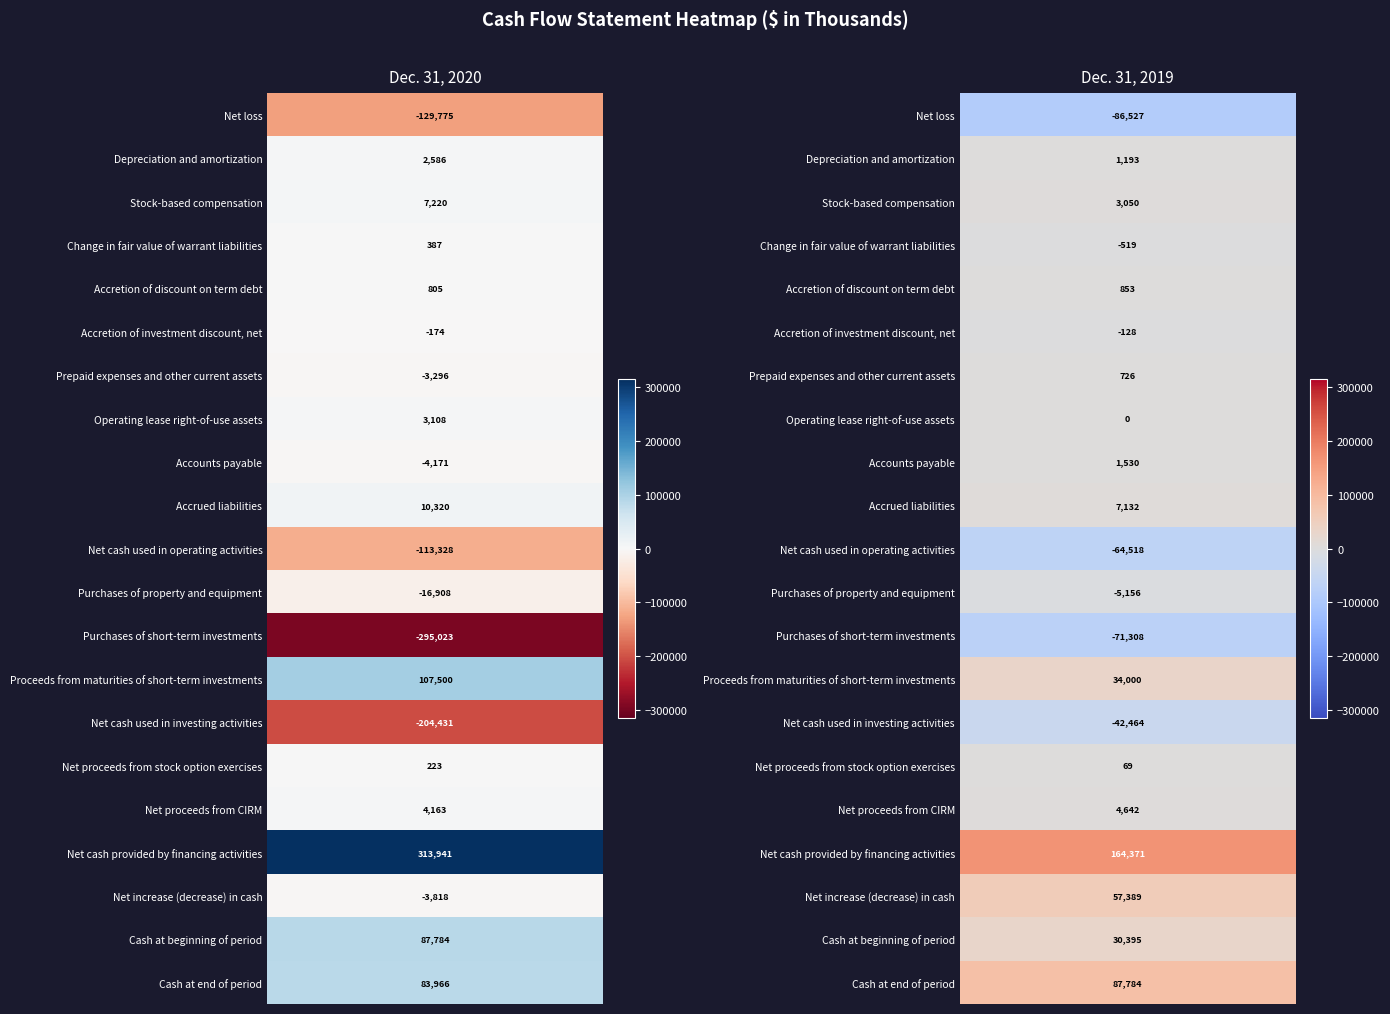

What is the highest value of the Dec. 31, 2019 series?

164371